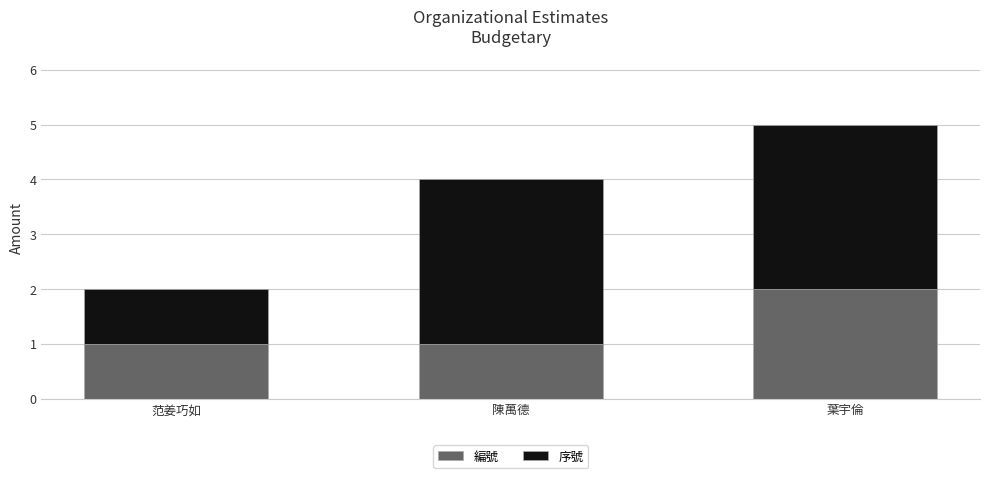

At which category is the sum across all series the highest?

葉宇倫